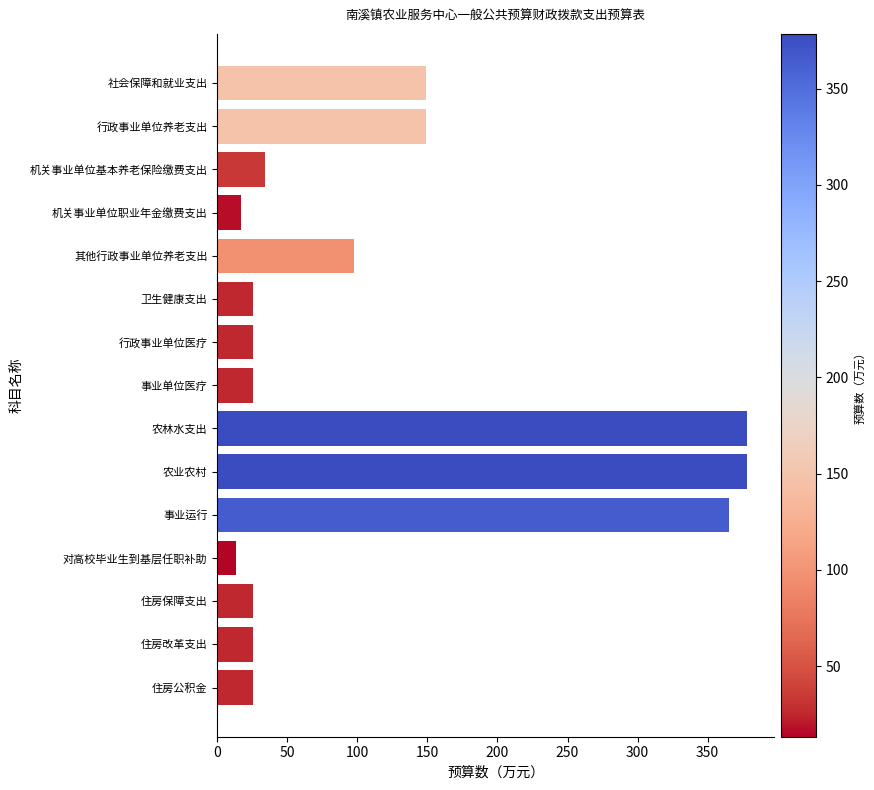

The chart shows a value of 148.7 at 社会保障和就业支出. True or false?

True